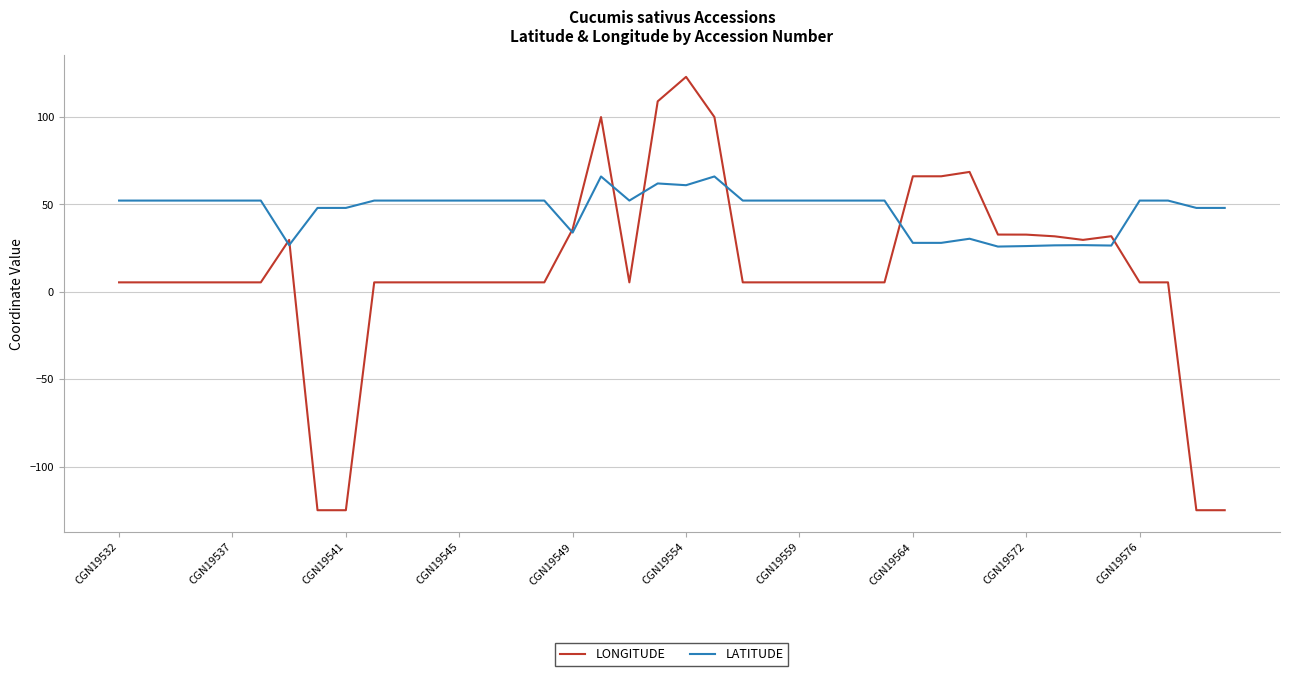

Which series has the widest spread of values?

LONGITUDE